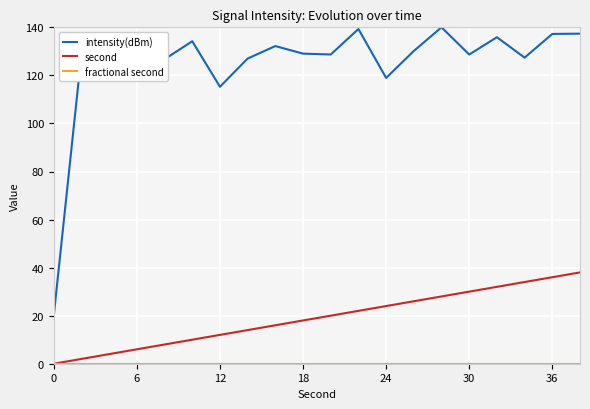

What is the greatest value displayed?

140.0